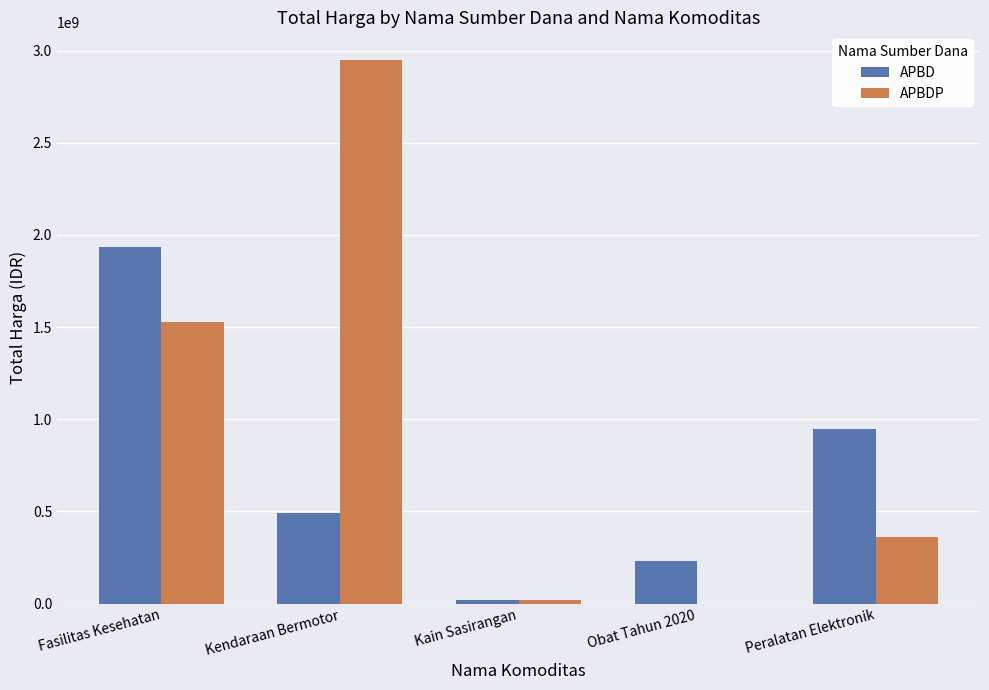

Which series has the widest spread of values?

APBDP